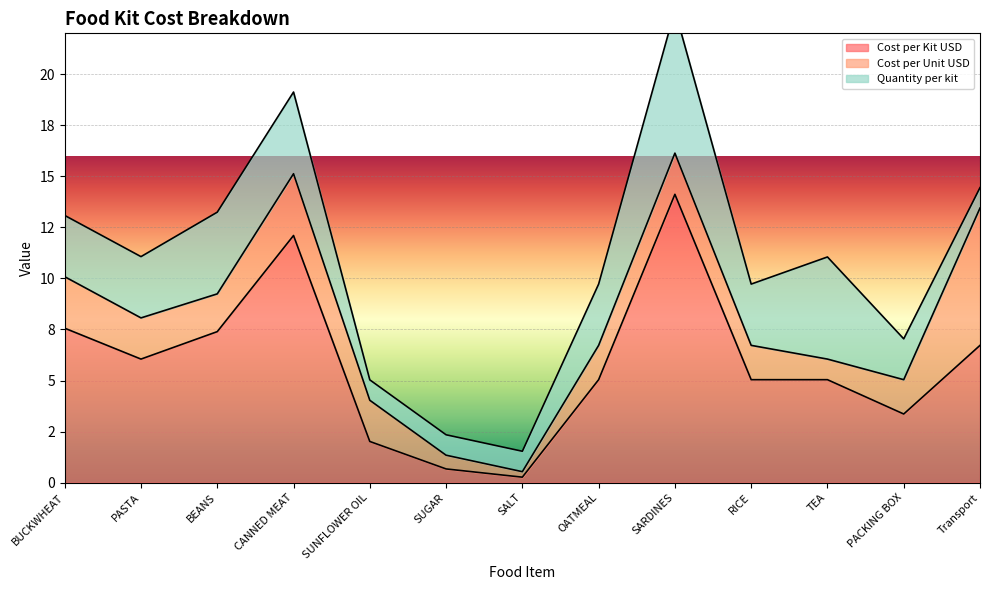

Count the number of categories in the chart.

13